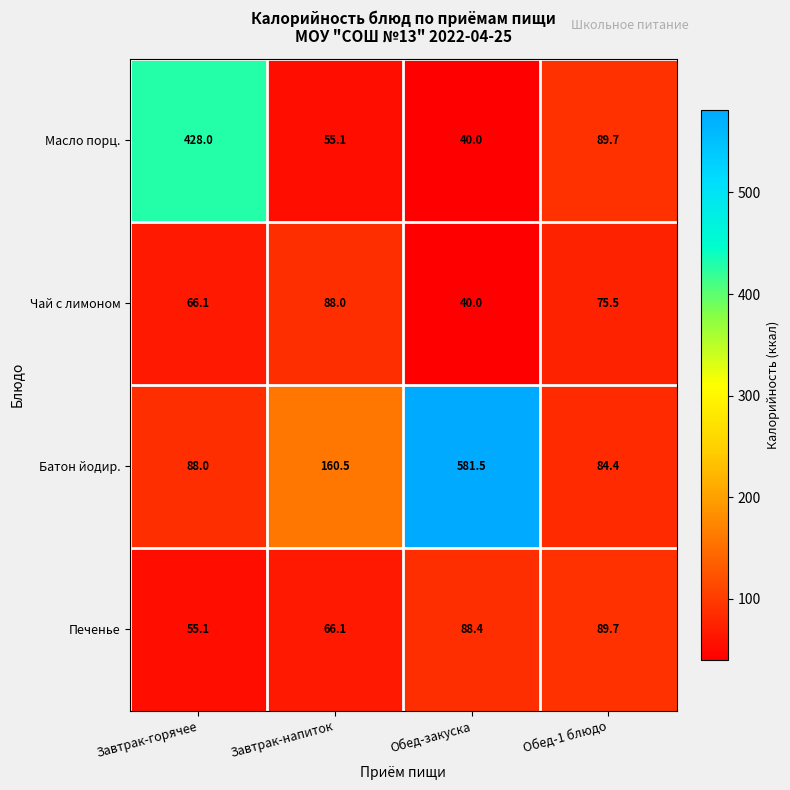

Rank the series by their maximum value, from lowest to highest.

Чай с лимоном, Печенье, Масло порц., Батон йодир.